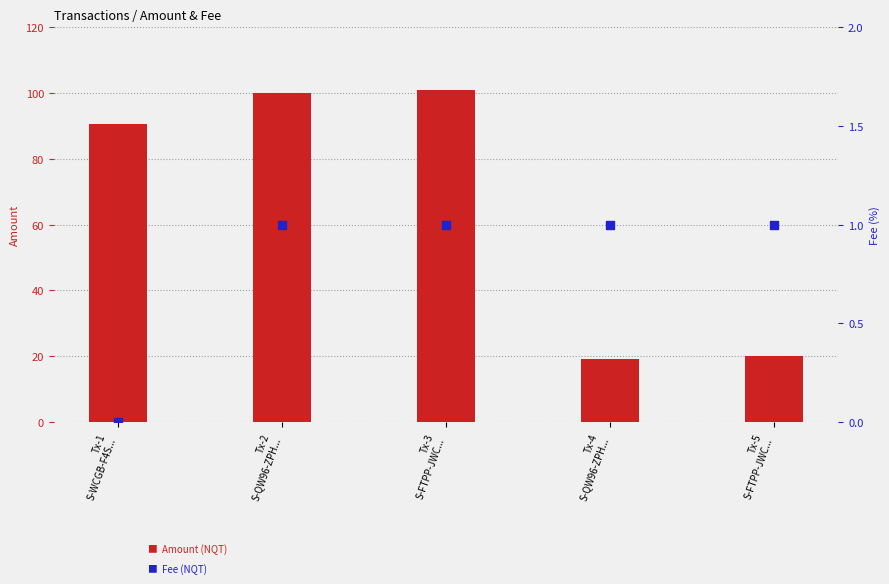

What is the total value across all series at Tx-3
S-FTPP-JWC...?

102.0